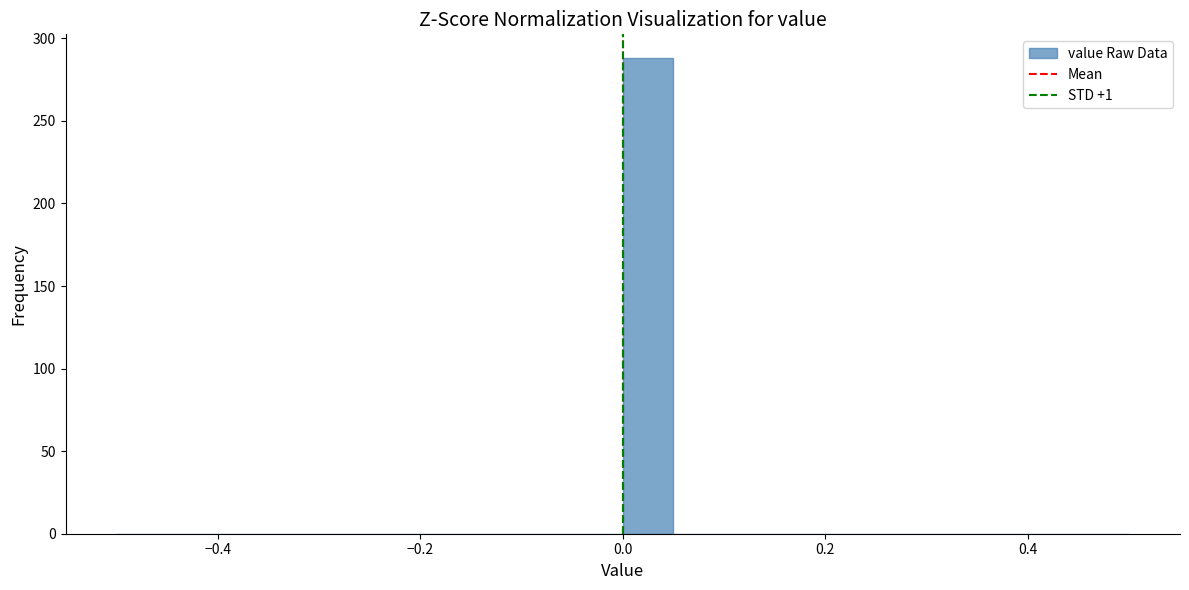

Around what value on the x-axis is the tallest bar? Give the approximate position of its centre, as read against the axis.

0.02